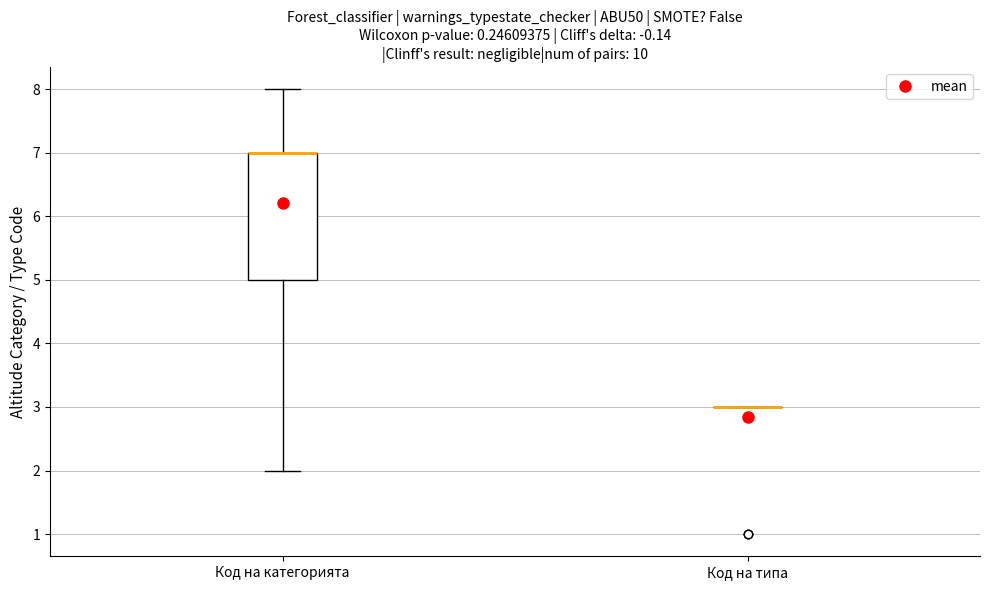

Reading left to right, transcribe this box plot: for each box, give where its median line is, the range the box spans, and where its two whiskers end, as read against the y-axis. The values are not printed on the chart, so give them approximately, as read against the axis.

Код на категорията: median 7 (drawn on the box's upper edge), box 5 to 7, whiskers 2 to 8
Код на типа: box collapsed to a line at 3, whiskers 3 to 3